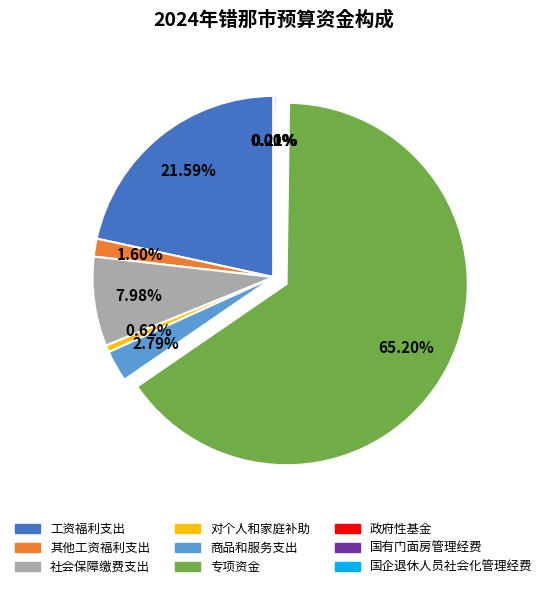

How many segments does this pie chart have?

9